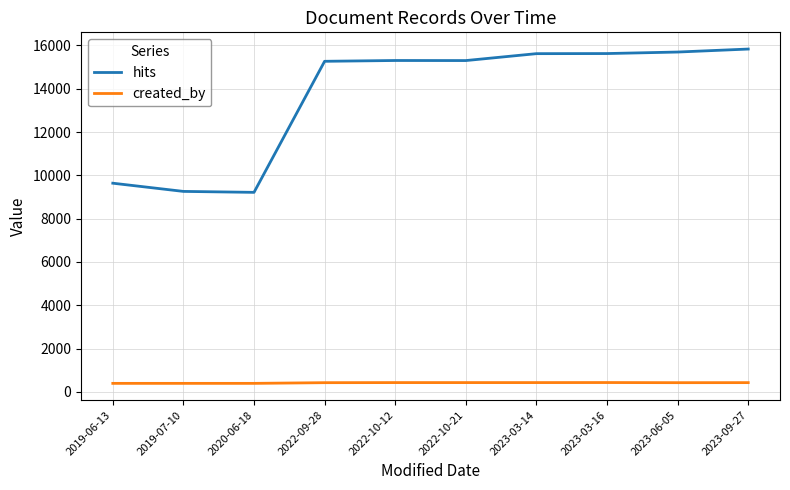

Rank the series by their maximum value, from lowest to highest.

created_by, hits